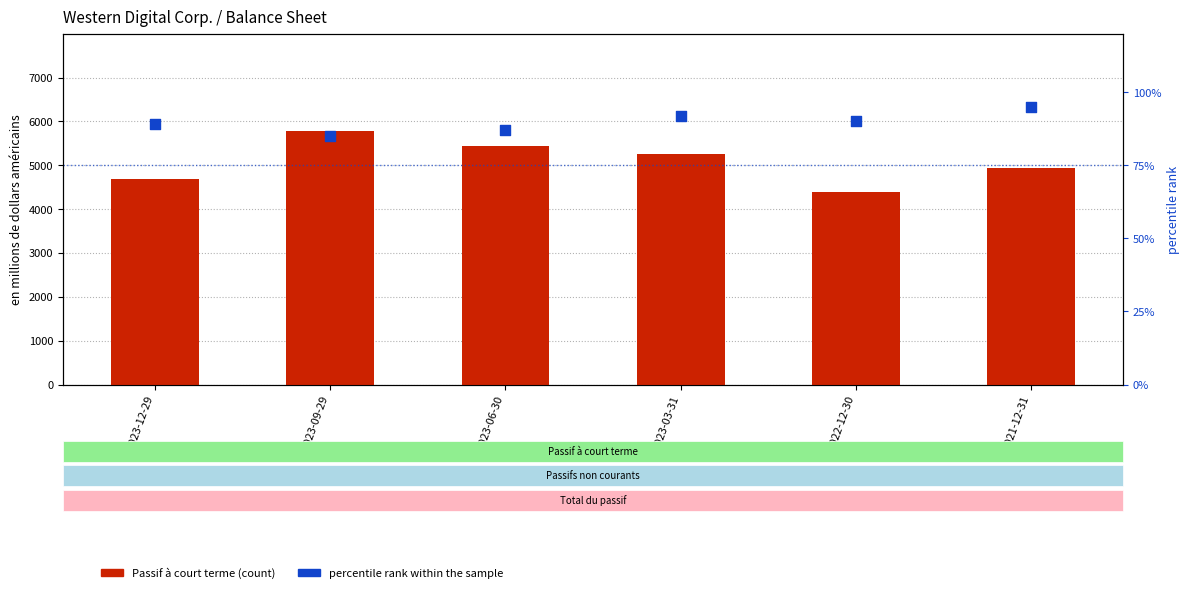

What are all the series names shown in the legend?

Passif à court terme, percentile rank within the sample